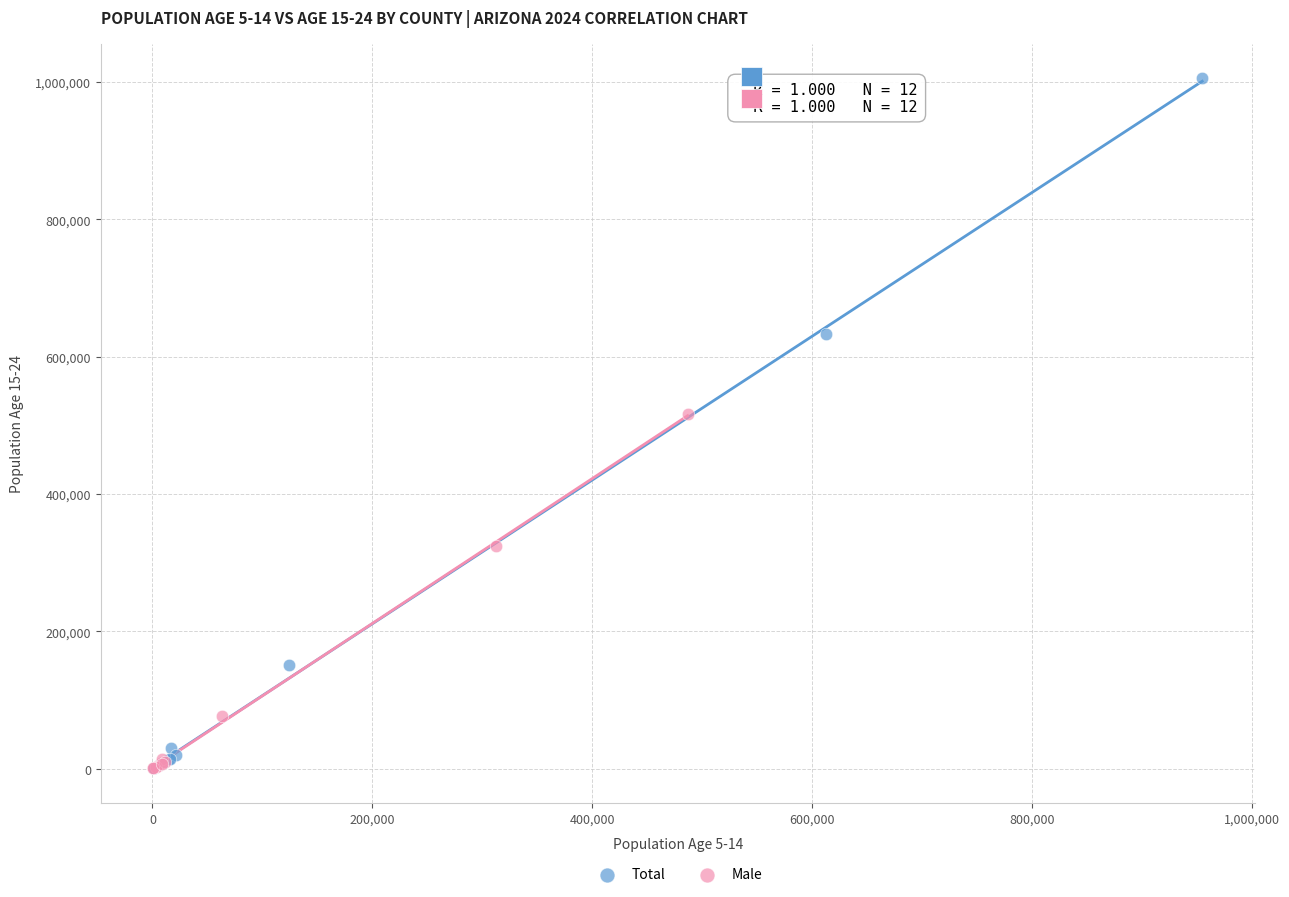

Which series has the widest spread of Y values?

Total